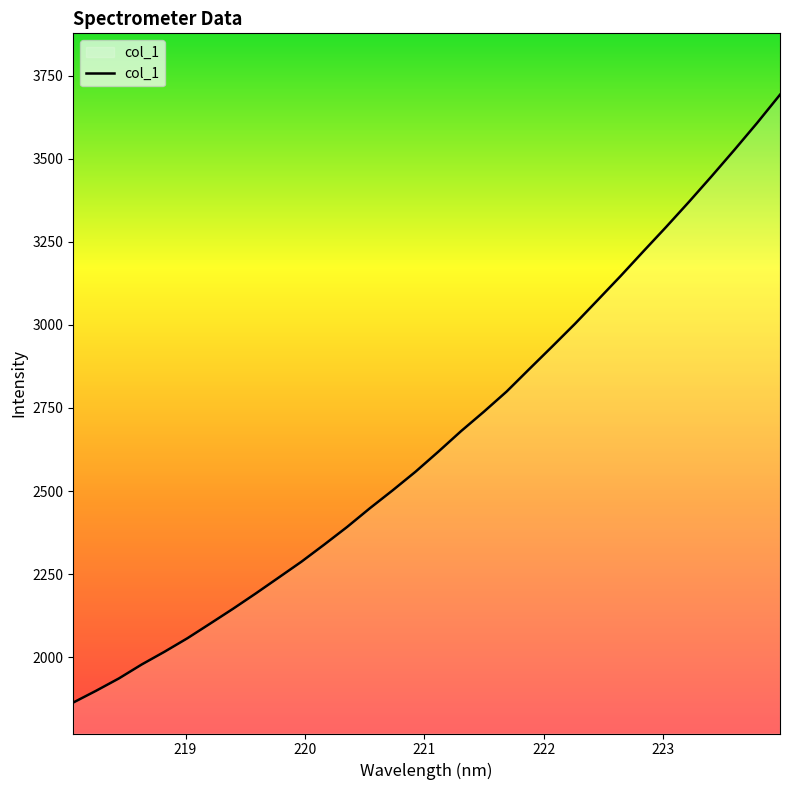

What is the greatest value displayed?

3692.7